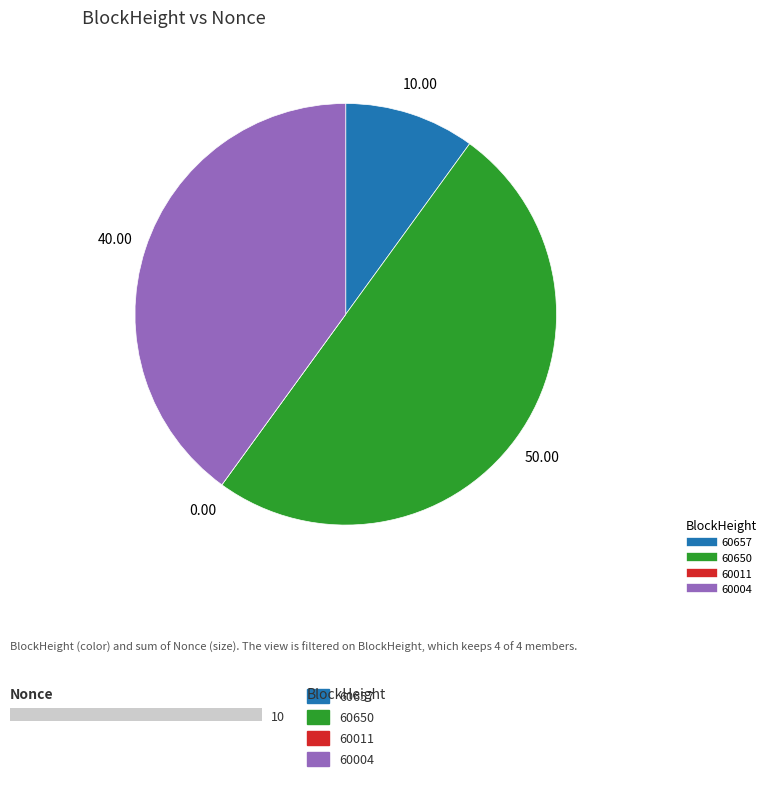

True or false: 60657 accounts for 19% of the total.

False